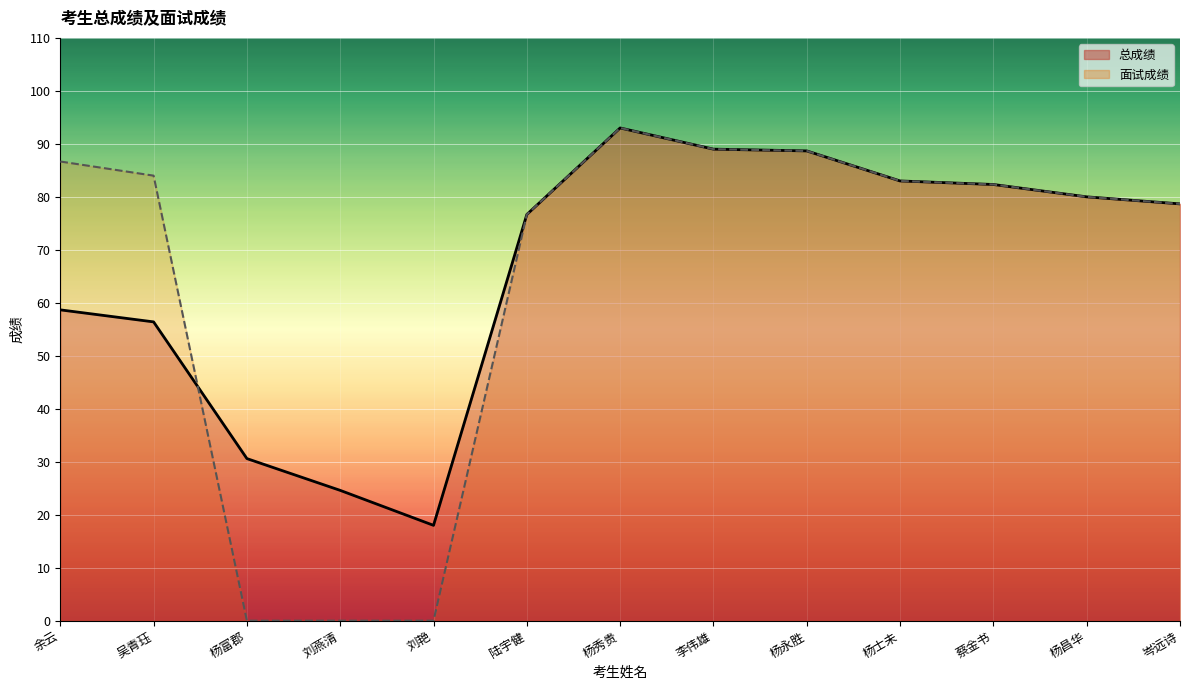

The value of 面试成绩 at 吴青珏 is 84.0. True or false?

True